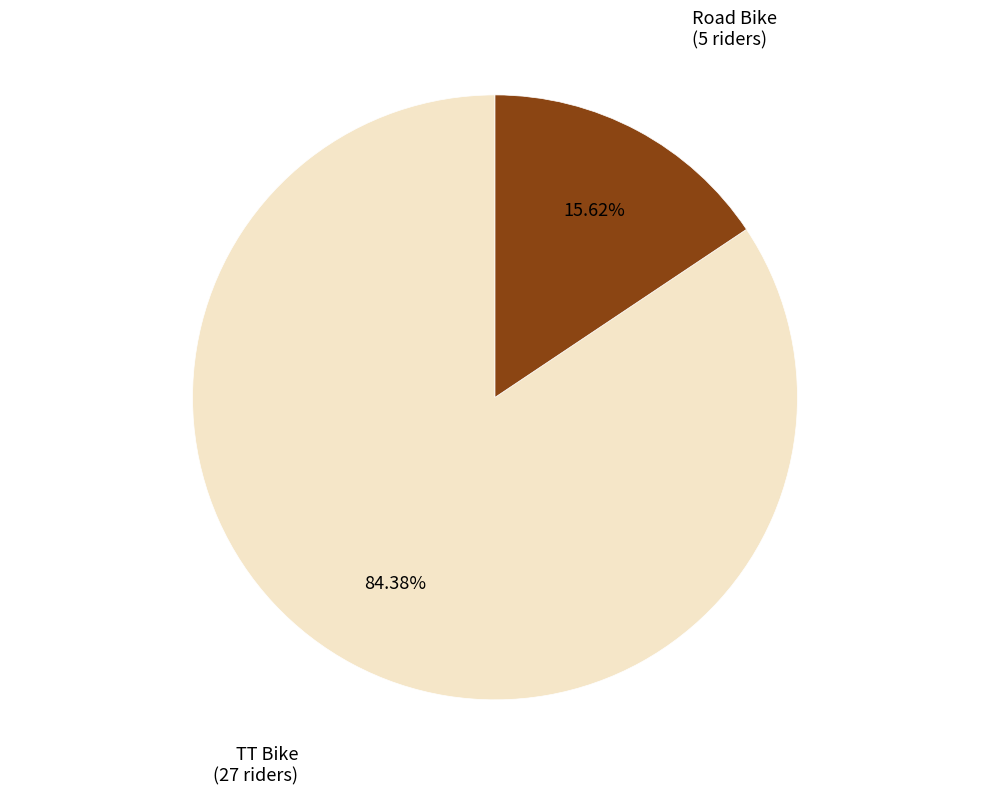

Does any single category account for the majority?

Yes